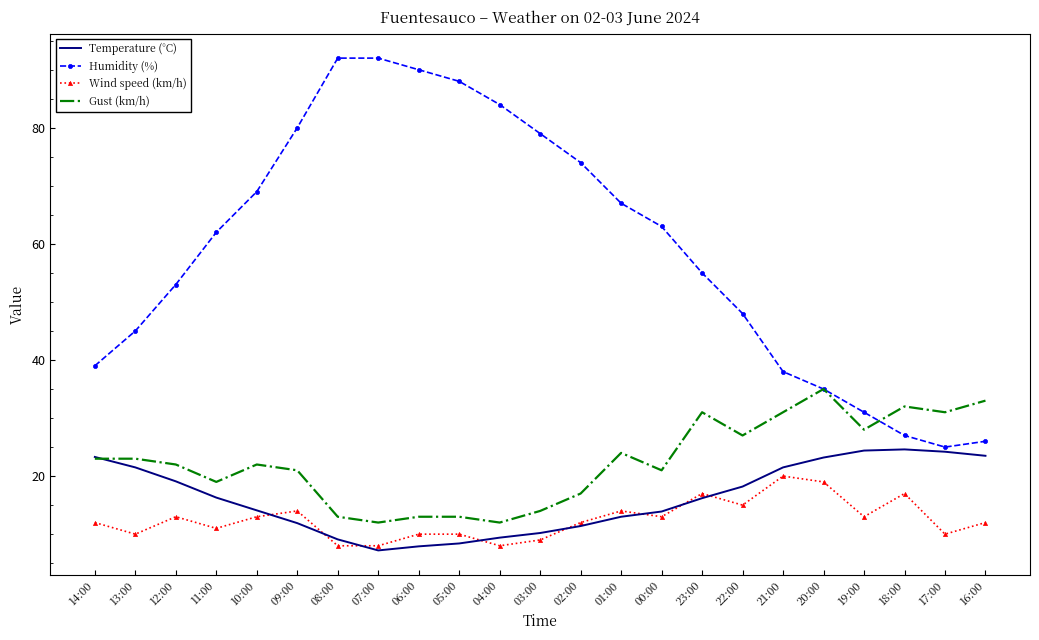

What is the lowest value of the Wind speed (km/h) series?

8.0